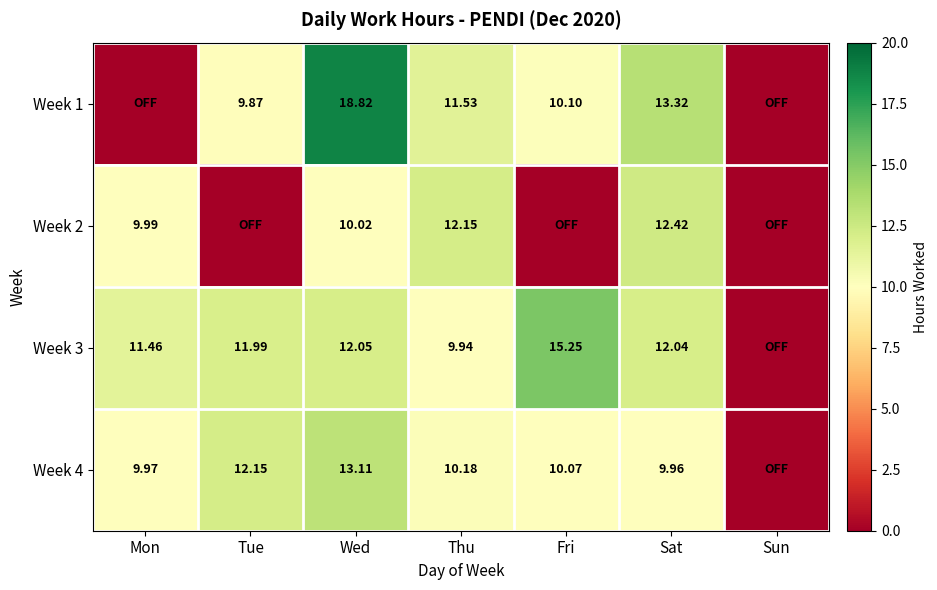

What is the sum of all Week 3 values?

72.7